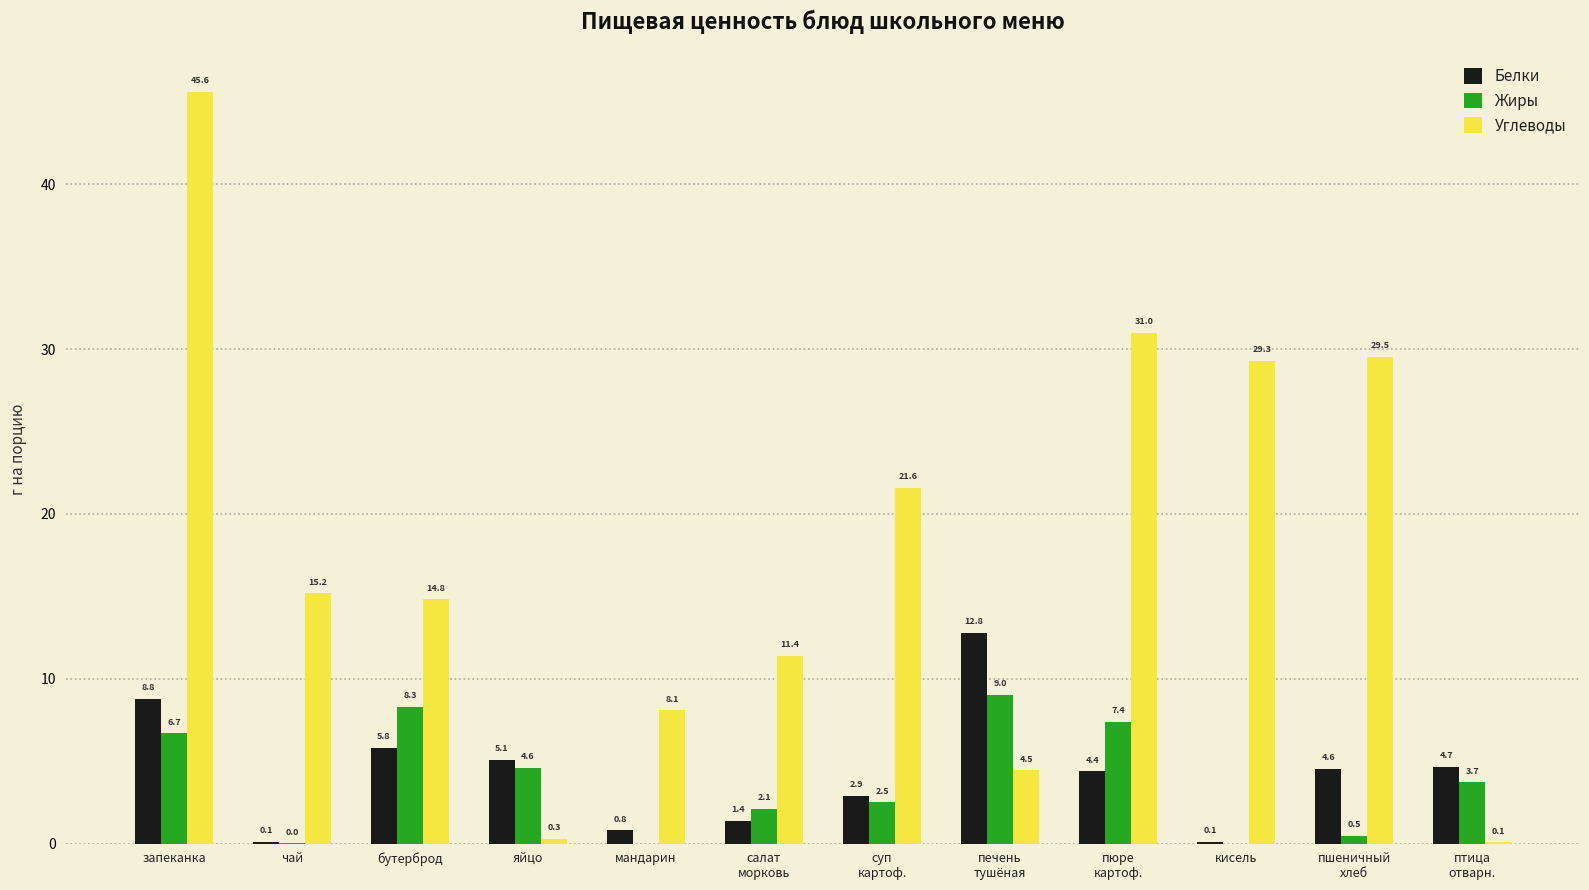

What is the maximum value shown in the chart?

45.6